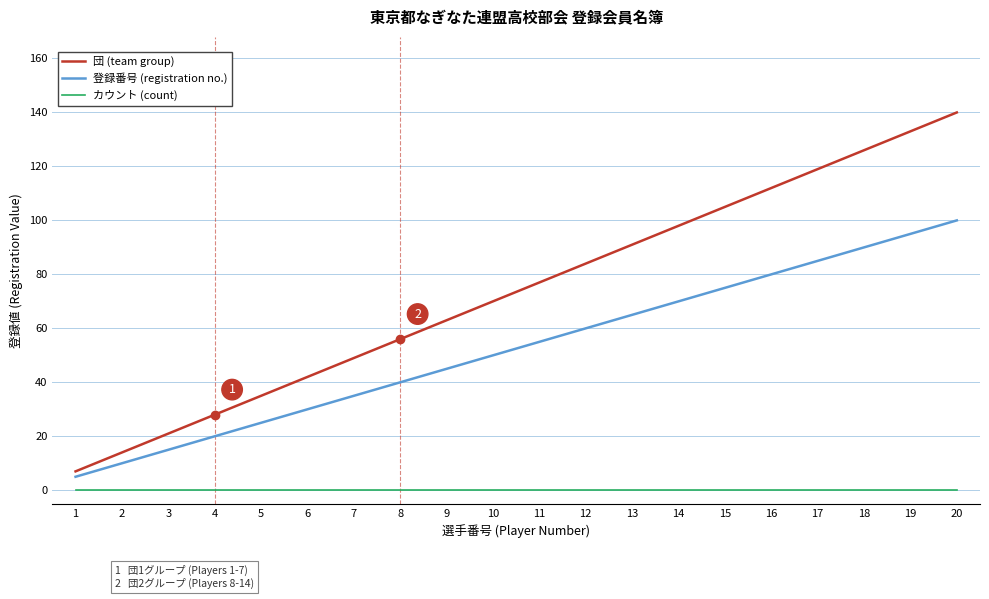

What is the difference between the maximum and second lowest values in the 団 (team group) series?

126